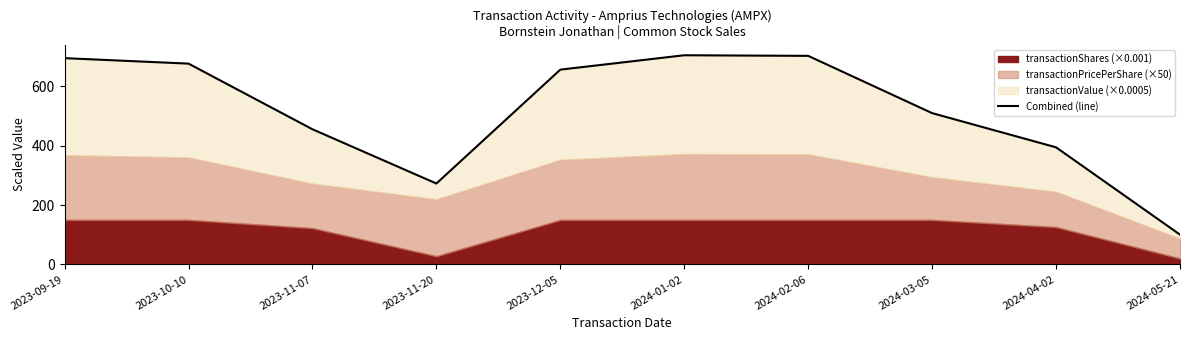

Count the number of values greater than 656.

5